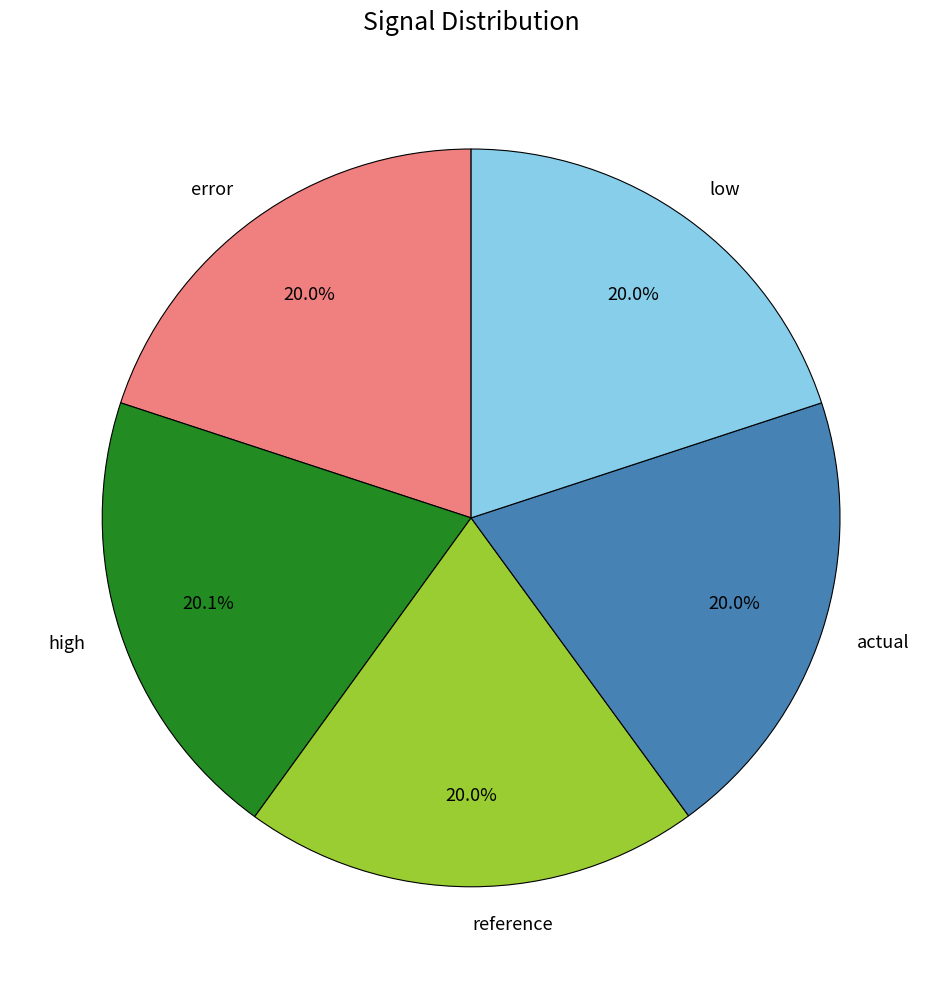

How much of the chart is everything except low?

80.0%